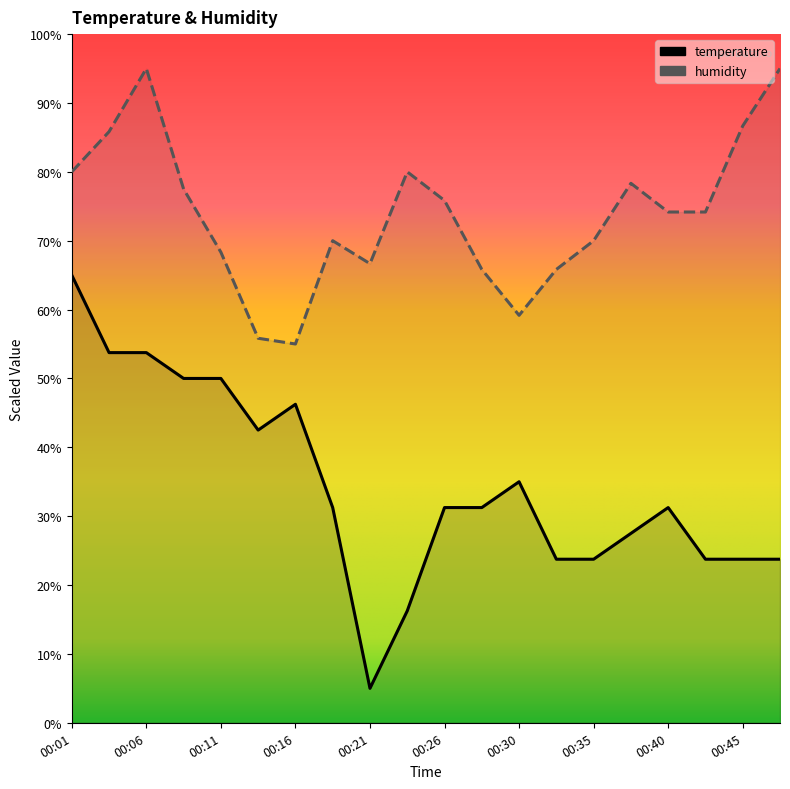

Reading right to left, transcribe all the data shown in this chart.

temperature: 23.8	23.8	23.8	31.2	27.5	23.8	23.8	35.0	31.2	31.2	16.3	5.0	31.2	46.2	42.5	50.0	50.0	53.8	53.8	65.0
humidity: 95.0	86.7	74.2	74.2	78.3	70.0	65.8	59.2	65.8	75.8	80.0	66.7	70.0	55.0	55.8	68.3	77.5	95.0	85.8	80.0